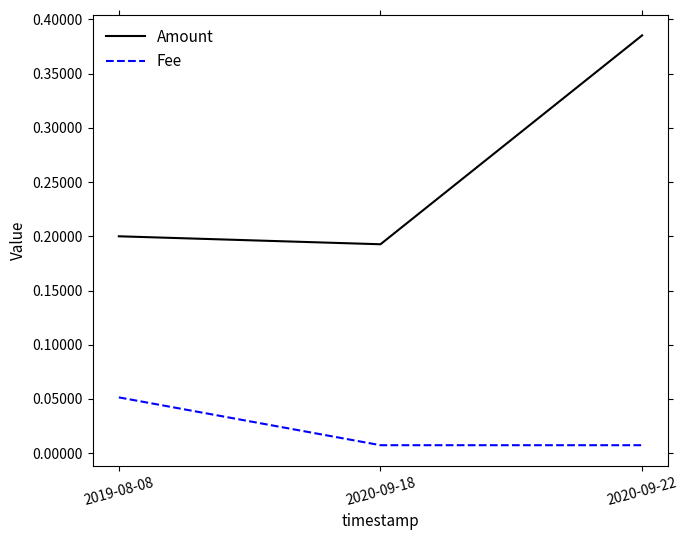

Which category has the highest value across all series?

2020-09-22